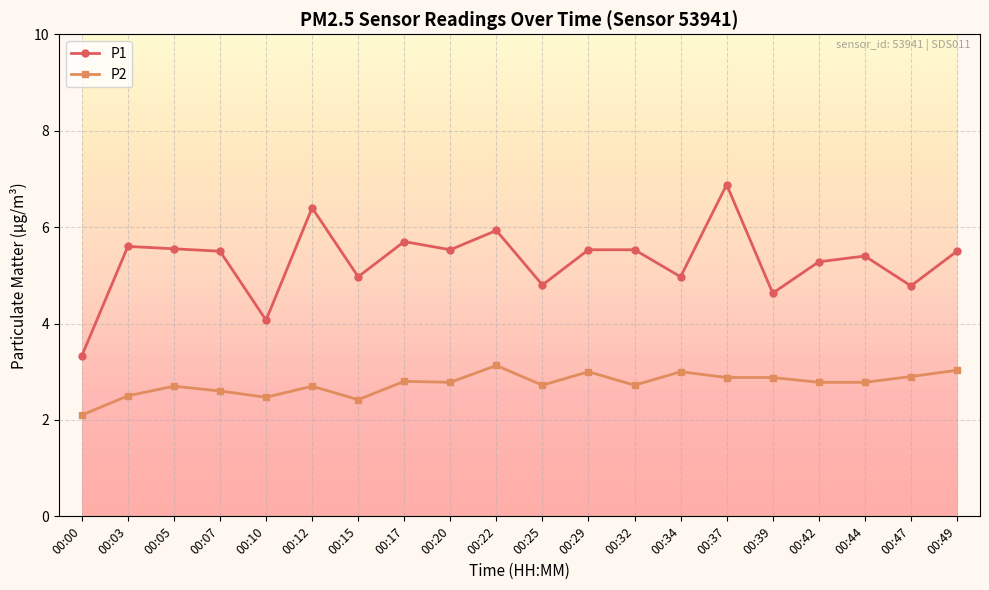

The value of P2 at 00:25 is 2.7. True or false?

True